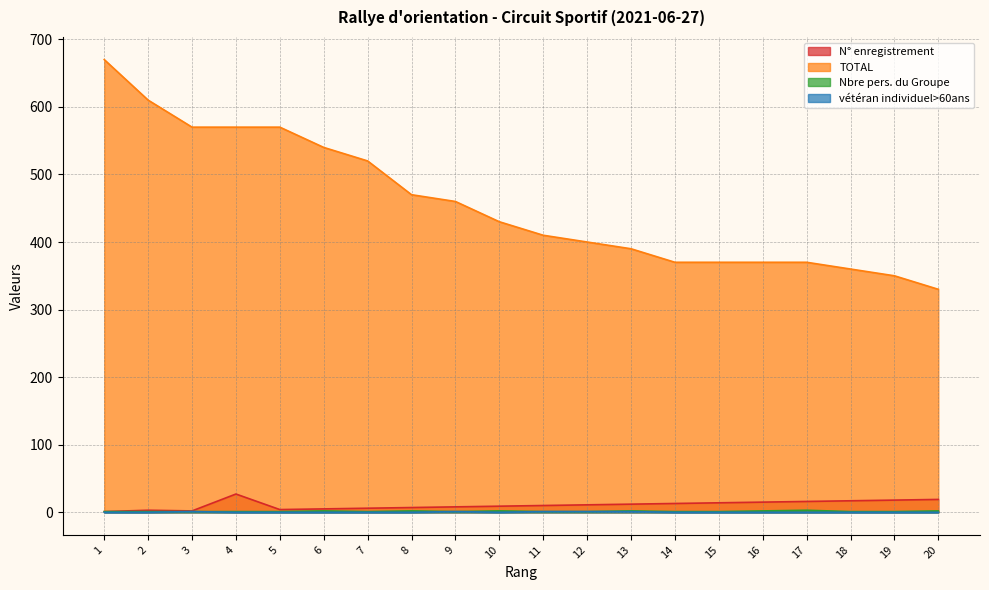

The Nbre pers. du Groupe series shows 1 at 14. True or false?

True